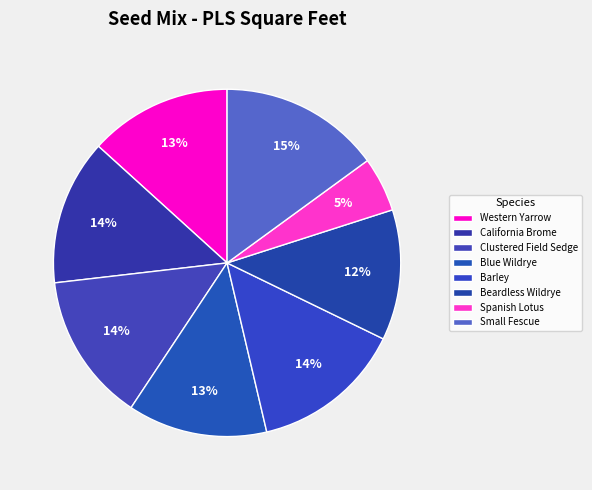

To the nearest percent, what portion does Western Yarrow represent?

13%